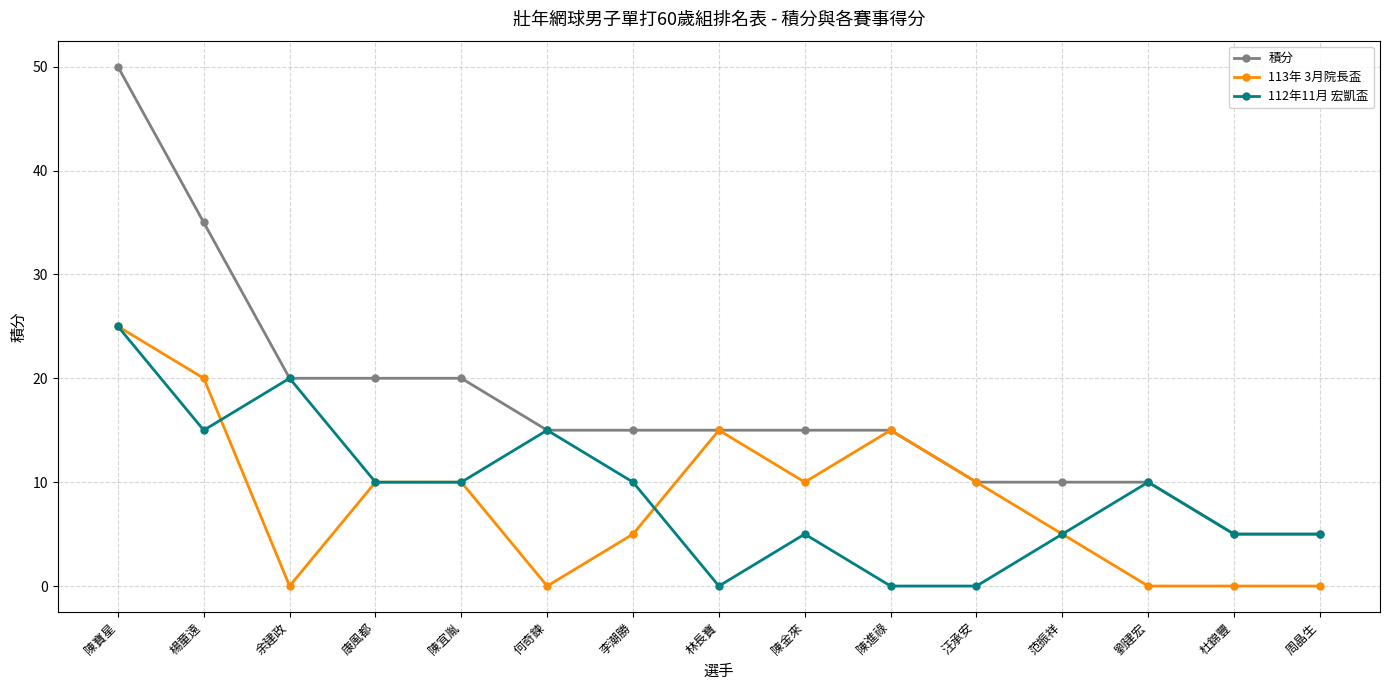

What position from the left is 陳金來?

9